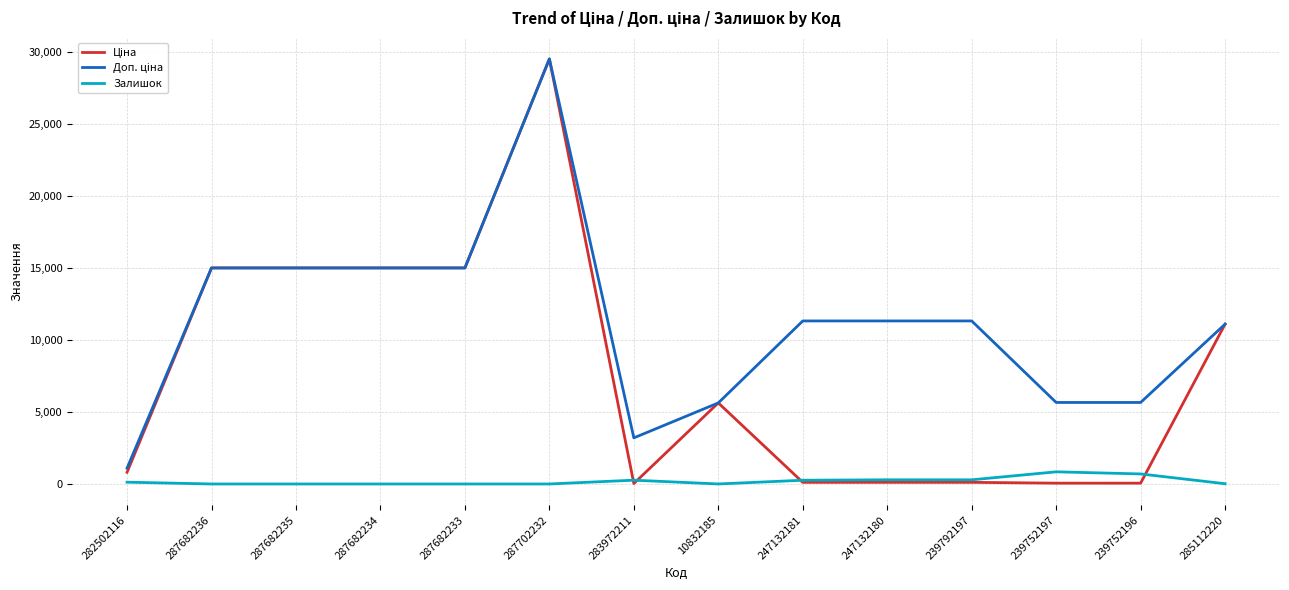

At which category does the chart reach its peak across all series?

287702232